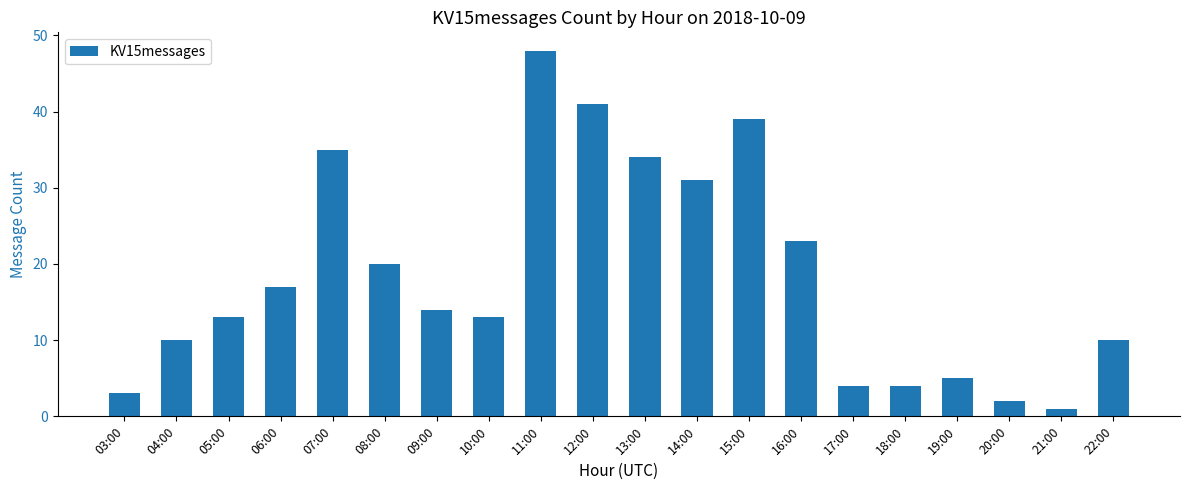

What is the label of the 14th bar from the right?

09:00